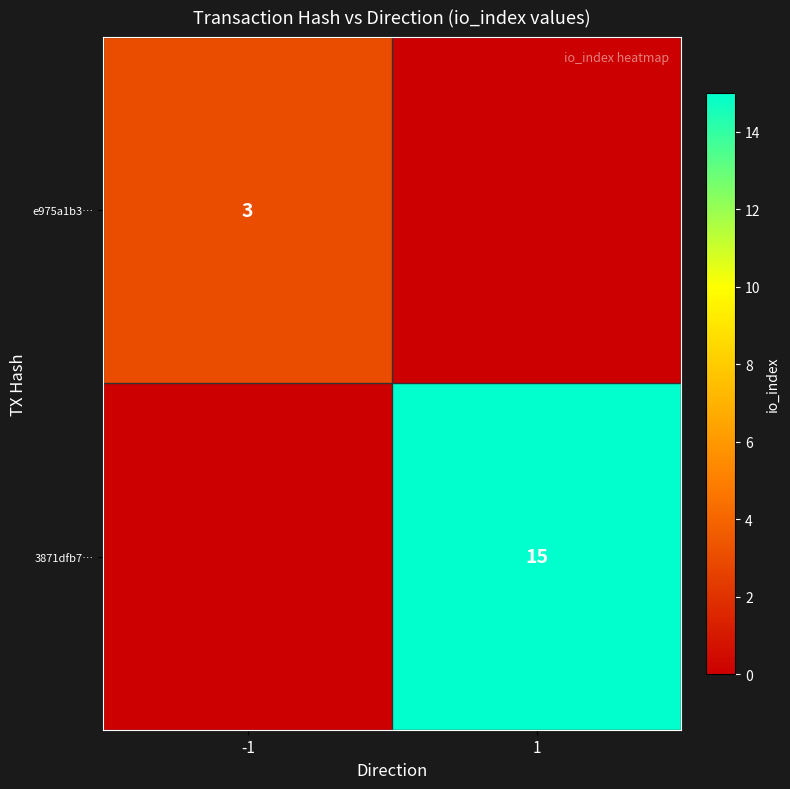

The e975a1b3… series shows 5 at -1. True or false?

False